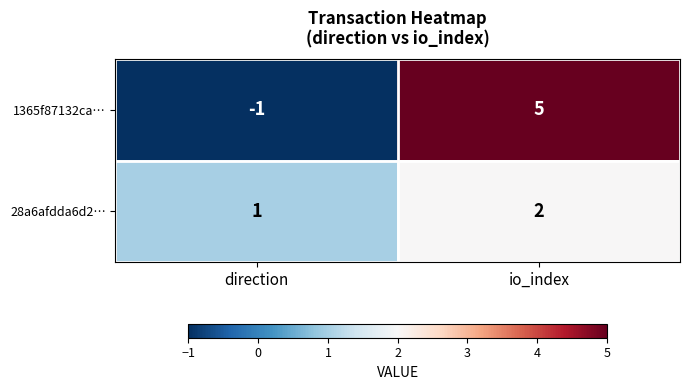

Reading left to right, list all the values displayed in this chart.

1365f87132ca…: -1	5
28a6afdda6d2…: 1	2